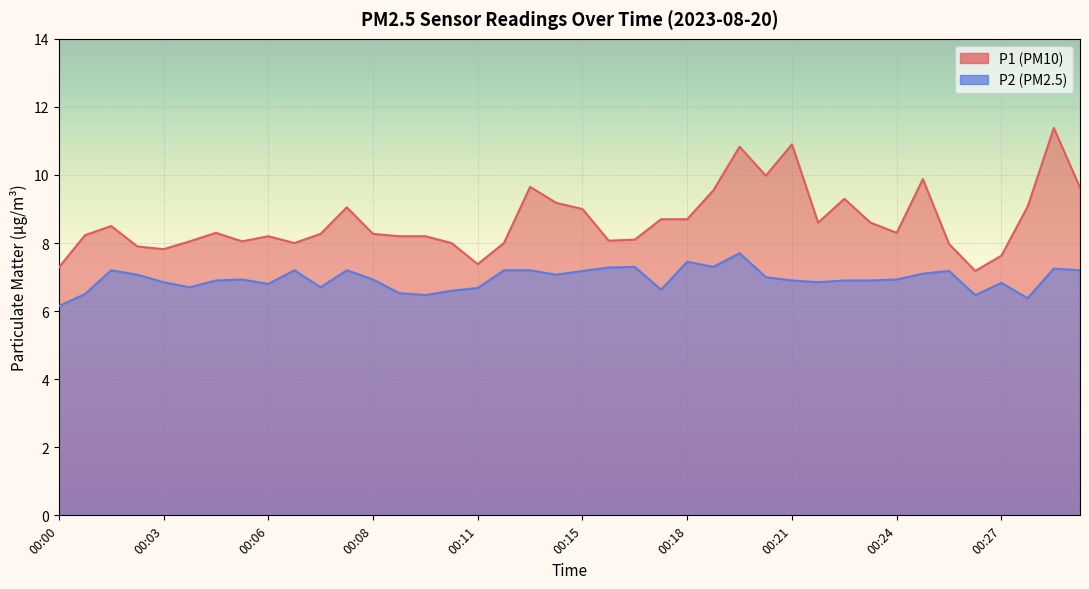

What is the sum of the P1 values at 00:29 and 00:17?

17.7